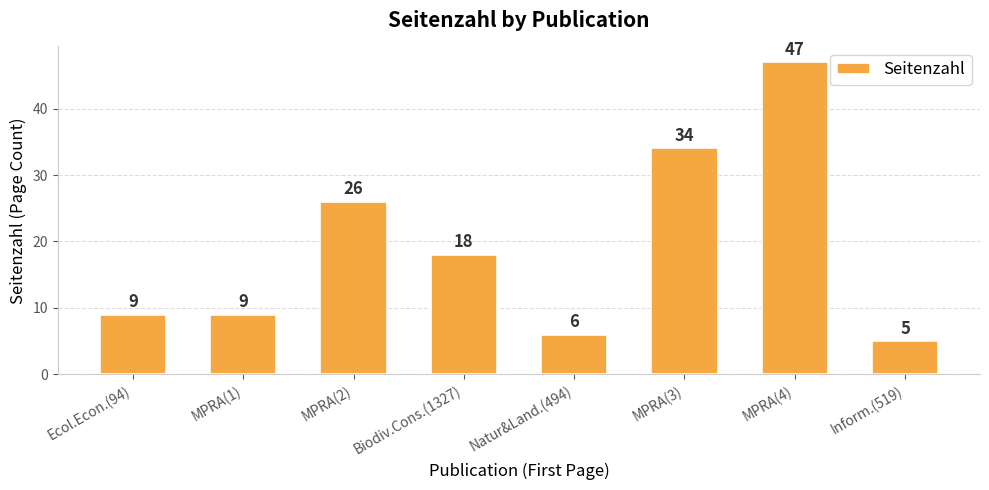

What value does the data have at Inform.(519), to the nearest 5?

5